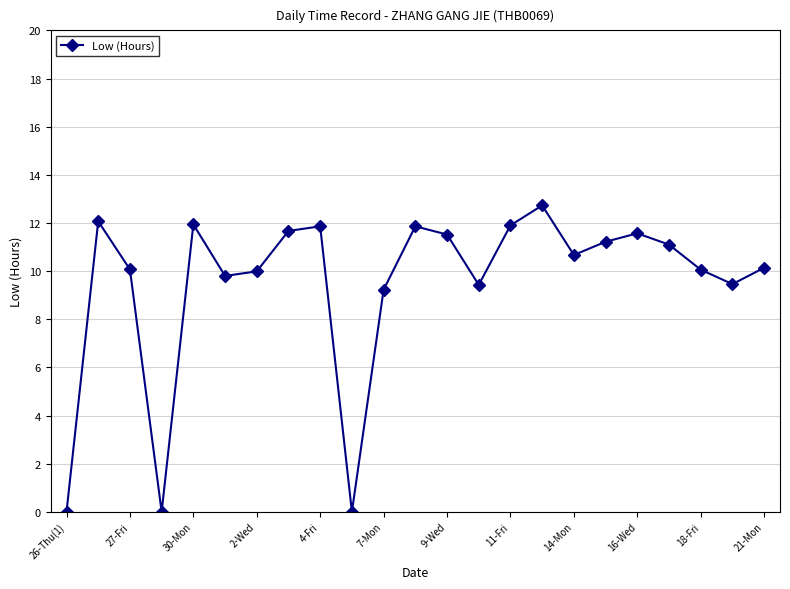

What is the difference between the second highest and second lowest values?

12.1